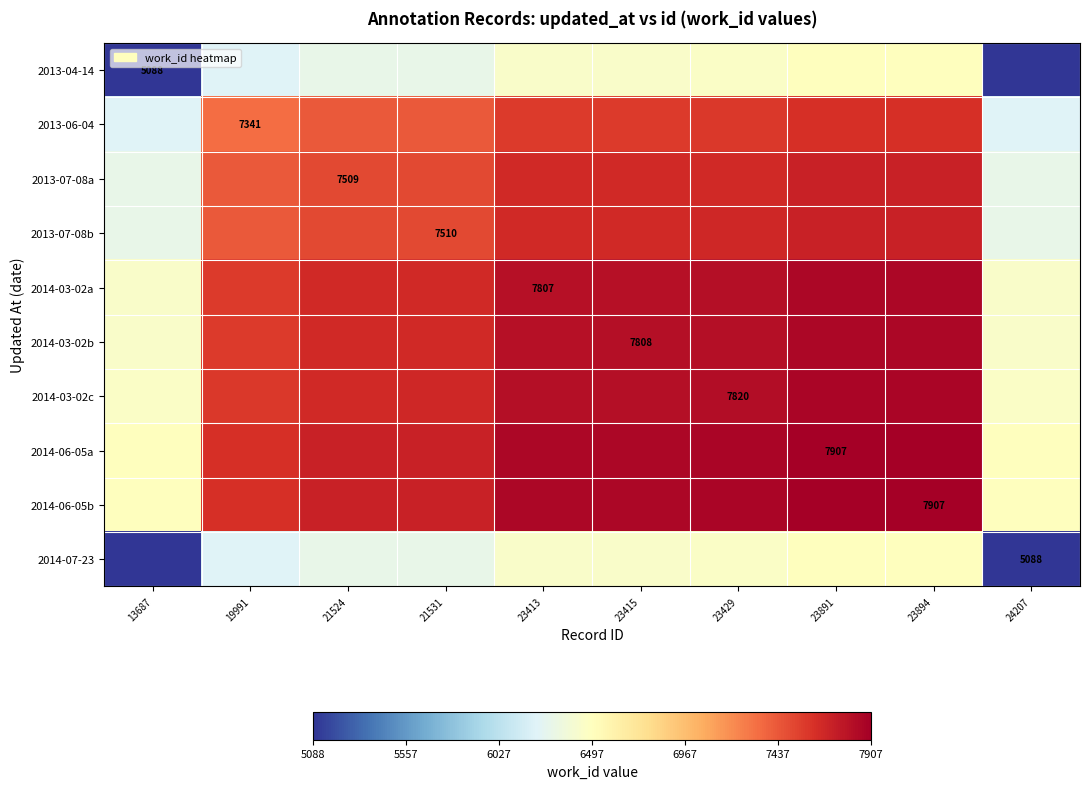

True or false: 2013-07-08a has a value of 7509.0 at 21524.

True